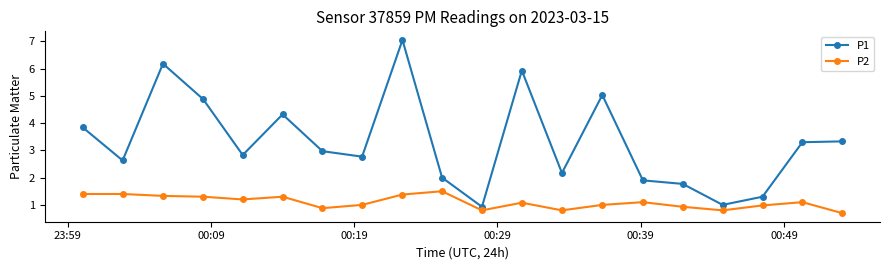

What is the sum of all P2 values?

22.0